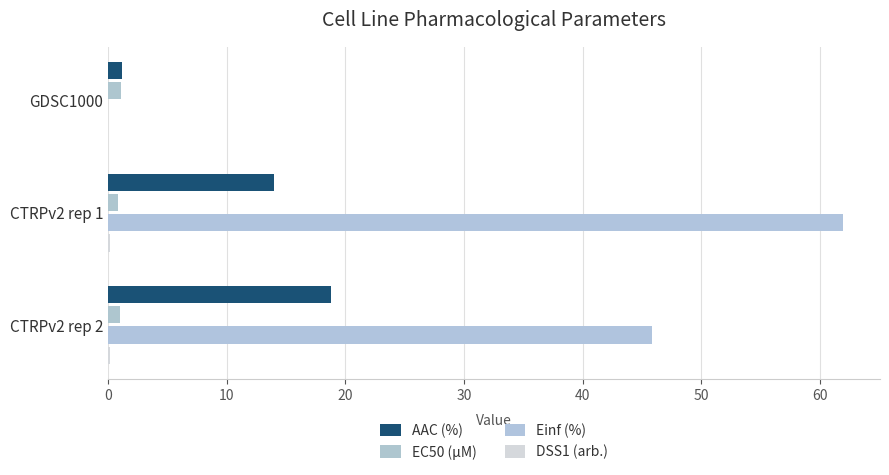

What is the sum of all EC50 (µM) values?

2.9